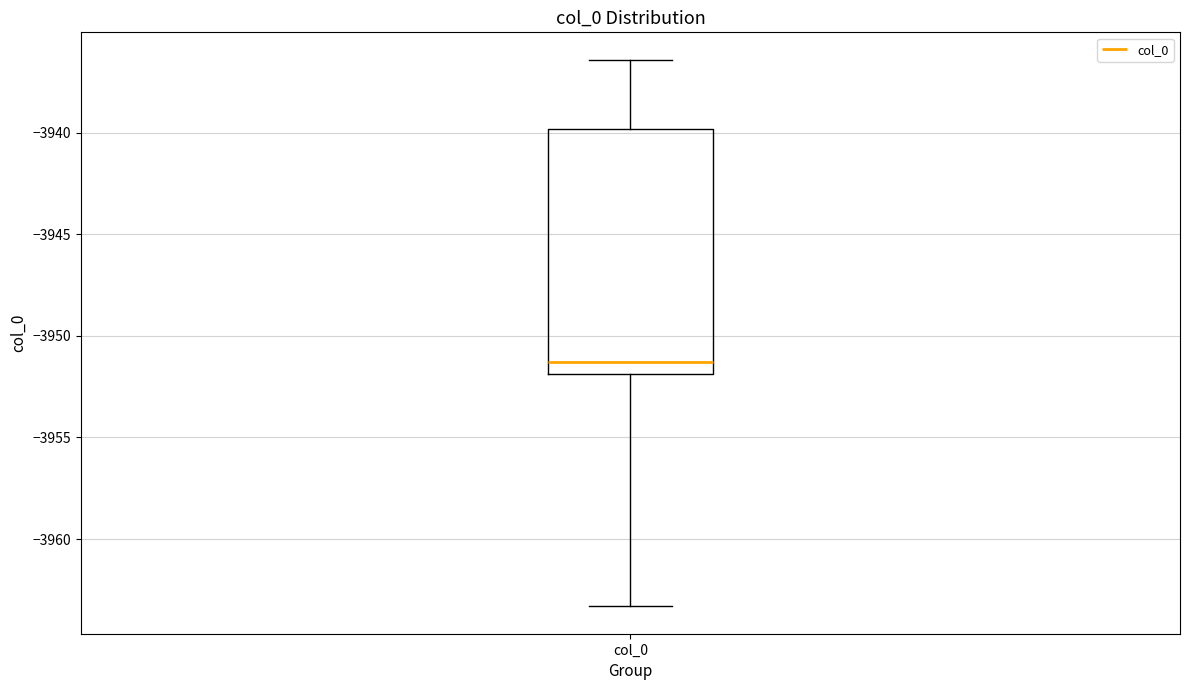

Read this box plot against the y-axis: the position of the median line, the range covered by the box, and the ends of both whiskers. The values are not printed on the chart, so give them approximately, as read against the axis.

median -3951.5, box -3952.0 to -3940.0, whiskers -3963.5 to -3936.5